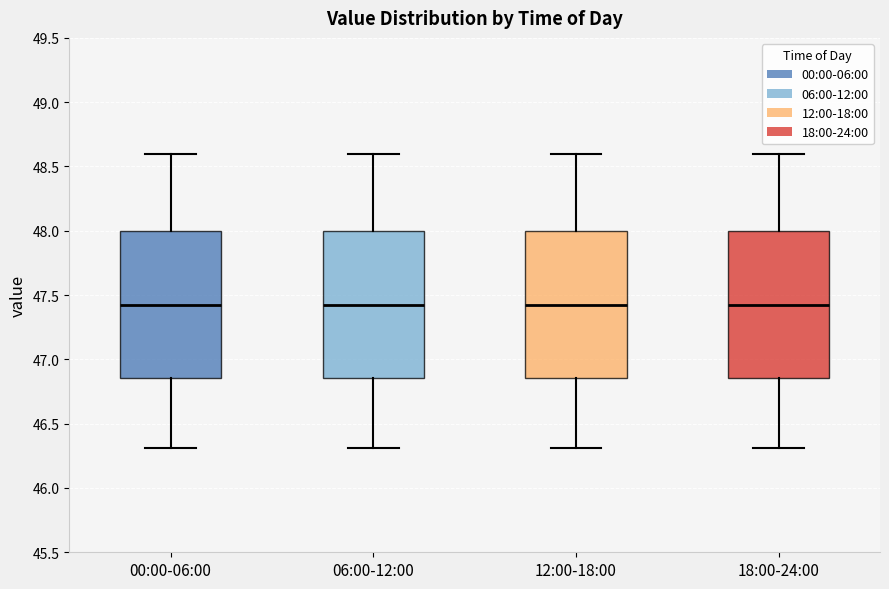

Reading left to right, read every box against the y-axis: the position of its median line, the range the box covers, and the ends of its whiskers. The values are not printed on the chart, so give them approximately, as read against the axis.

00:00-06:00: median 47.45, box 46.85 to 48.00, whiskers 46.30 to 48.60
06:00-12:00: median 47.45, box 46.85 to 48.00, whiskers 46.30 to 48.60
12:00-18:00: median 47.45, box 46.85 to 48.00, whiskers 46.30 to 48.60
18:00-24:00: median 47.45, box 46.85 to 48.00, whiskers 46.30 to 48.60